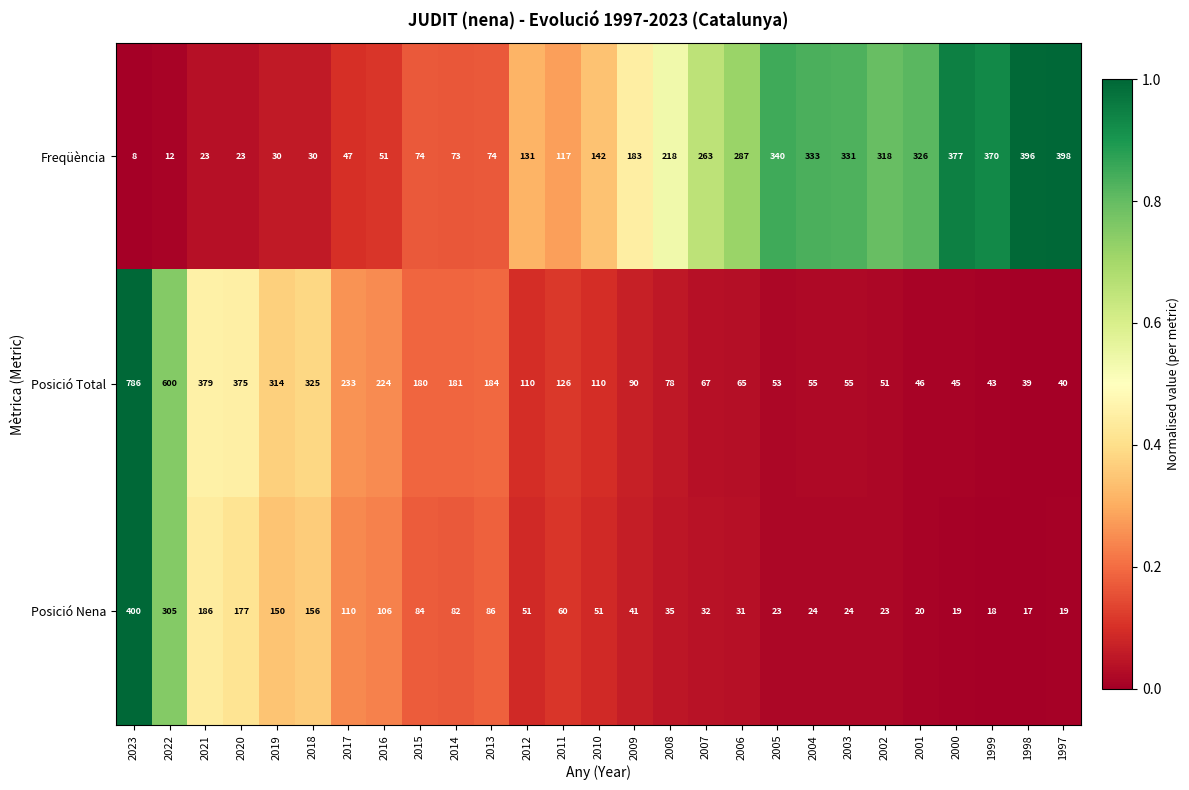

At which category is the sum across all series the highest?

2023